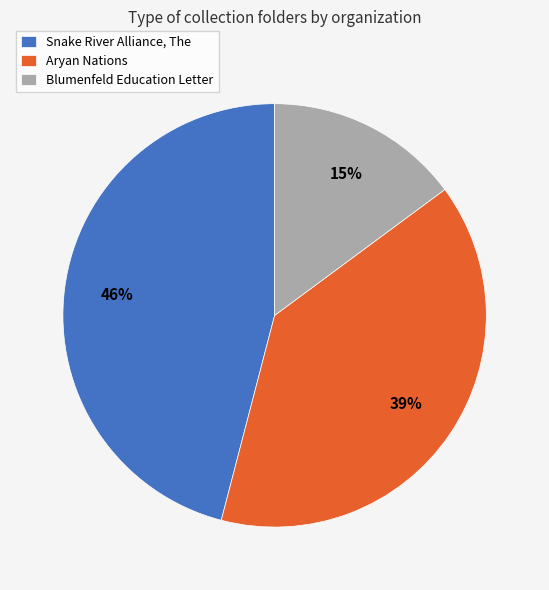

To the nearest percent, what is the average slice percentage?

33%